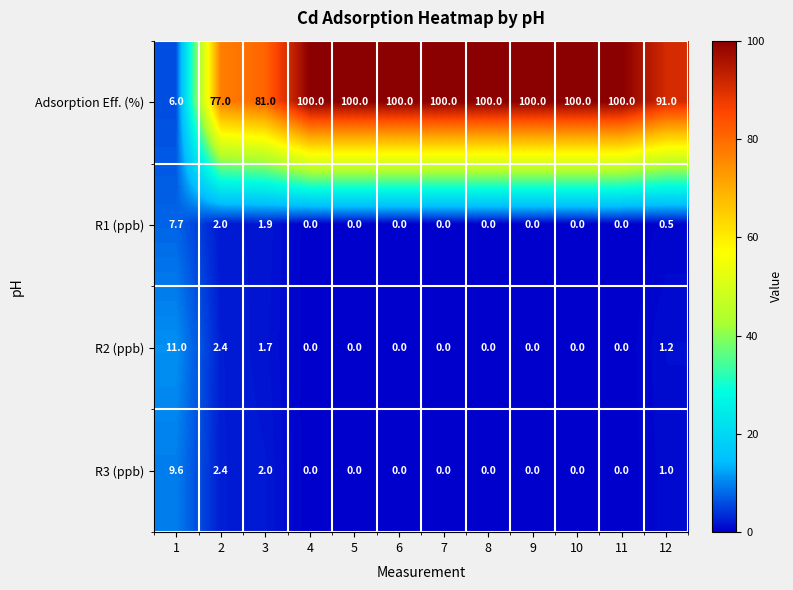

The value of R3 (ppb) at 2 is 3.2. True or false?

False